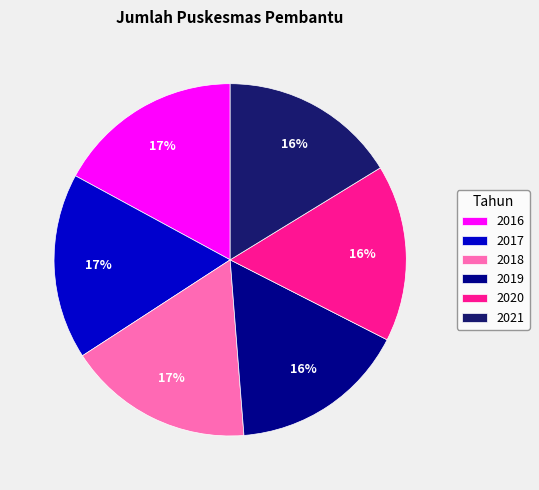

Approximately how many times larger is the value at 2017 compared to 2016?

1.0